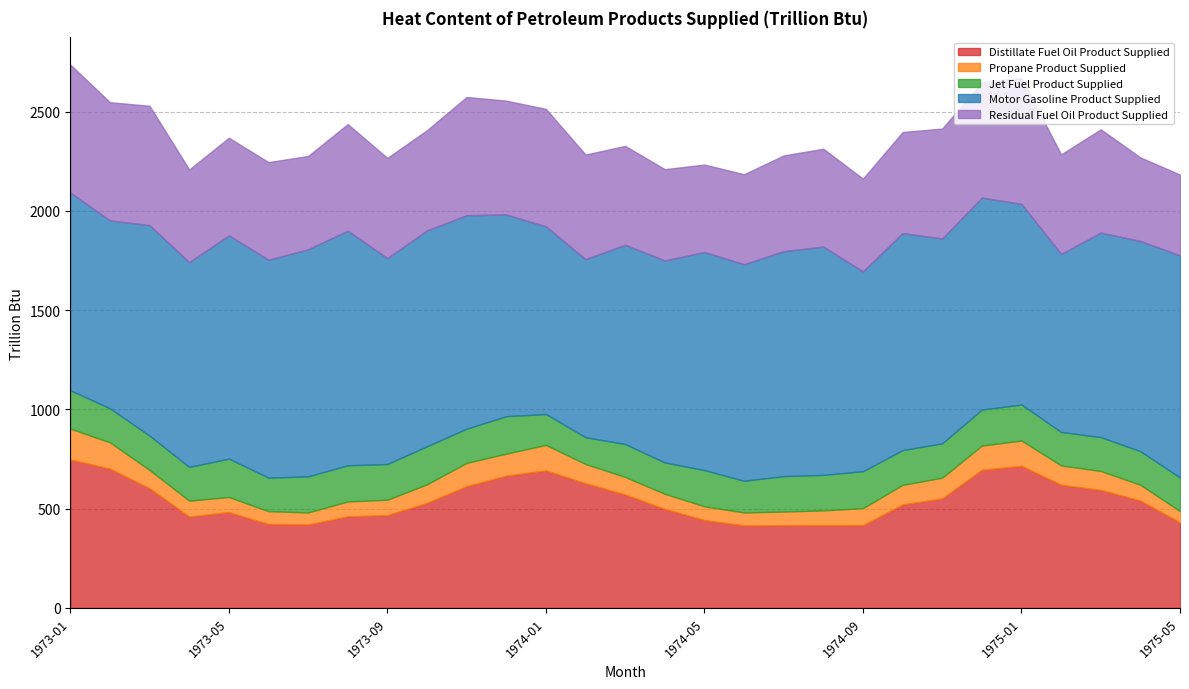

What is the label of the 9th point from the right?

1974-09